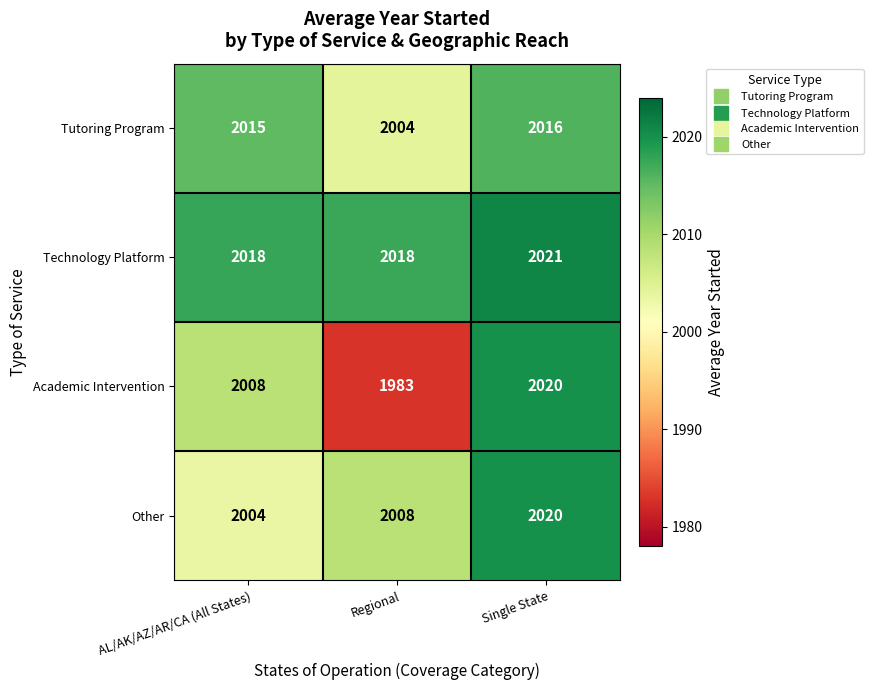

Reading left to right, extract all data points from this chart.

Tutoring Program: AL/AK/AZ/AR/CA (All States)=2015	Regional=2004	Single State=2016
Technology Platform: AL/AK/AZ/AR/CA (All States)=2018	Regional=2018	Single State=2021
Academic Intervention: AL/AK/AZ/AR/CA (All States)=2008	Regional=1983	Single State=2020
Other: AL/AK/AZ/AR/CA (All States)=2004	Regional=2008	Single State=2020